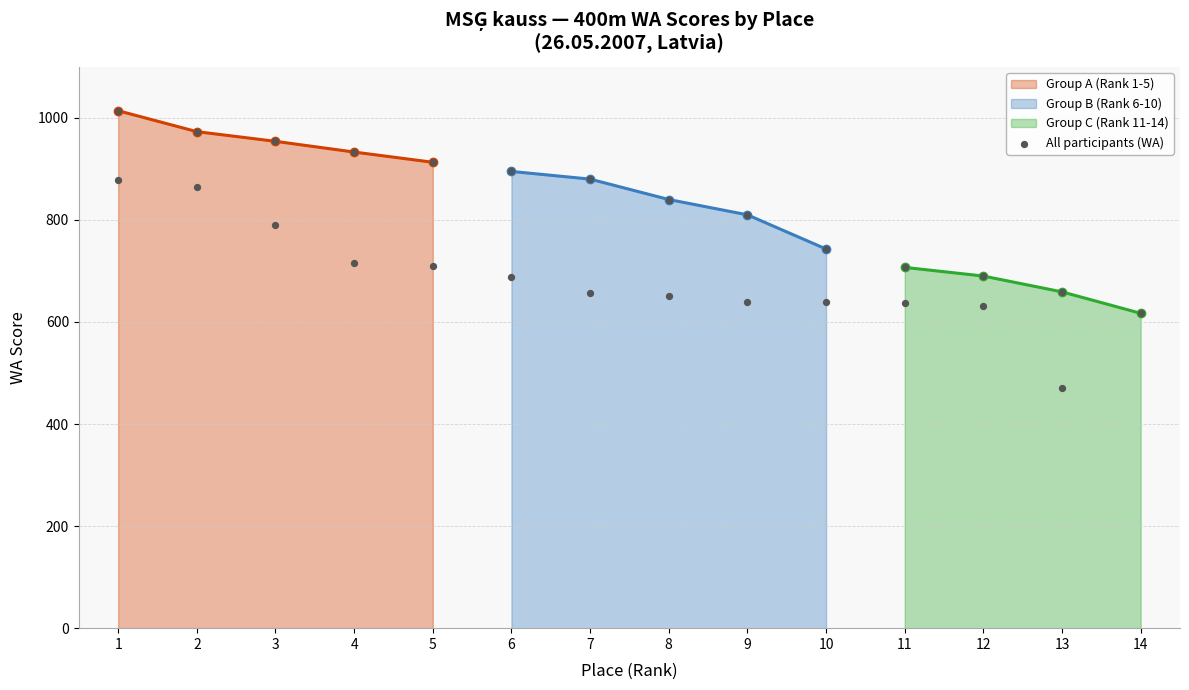

What is the value of the Group A (Rank 1-5) point at the 4th from the left?

933